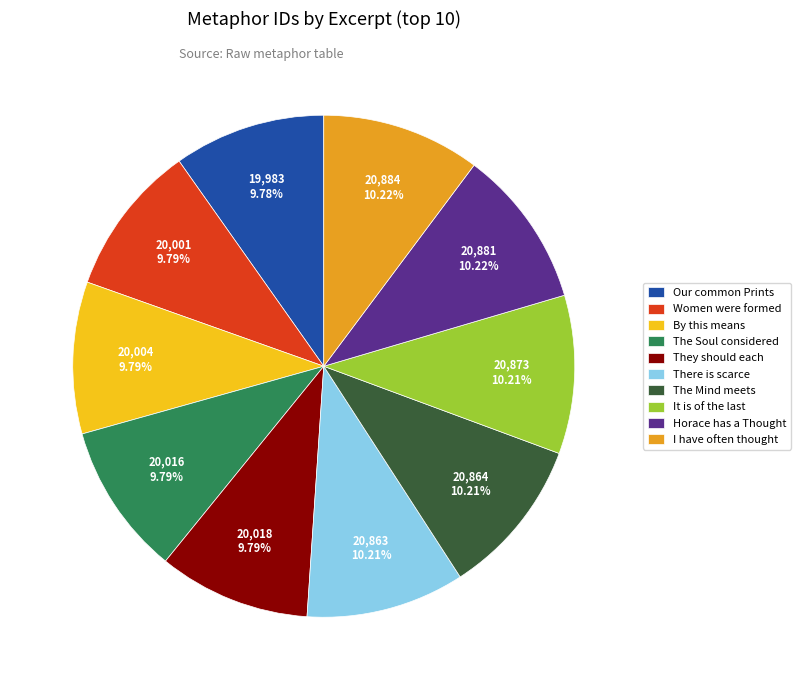

Does The Mind meets represent more than half of the total?

No